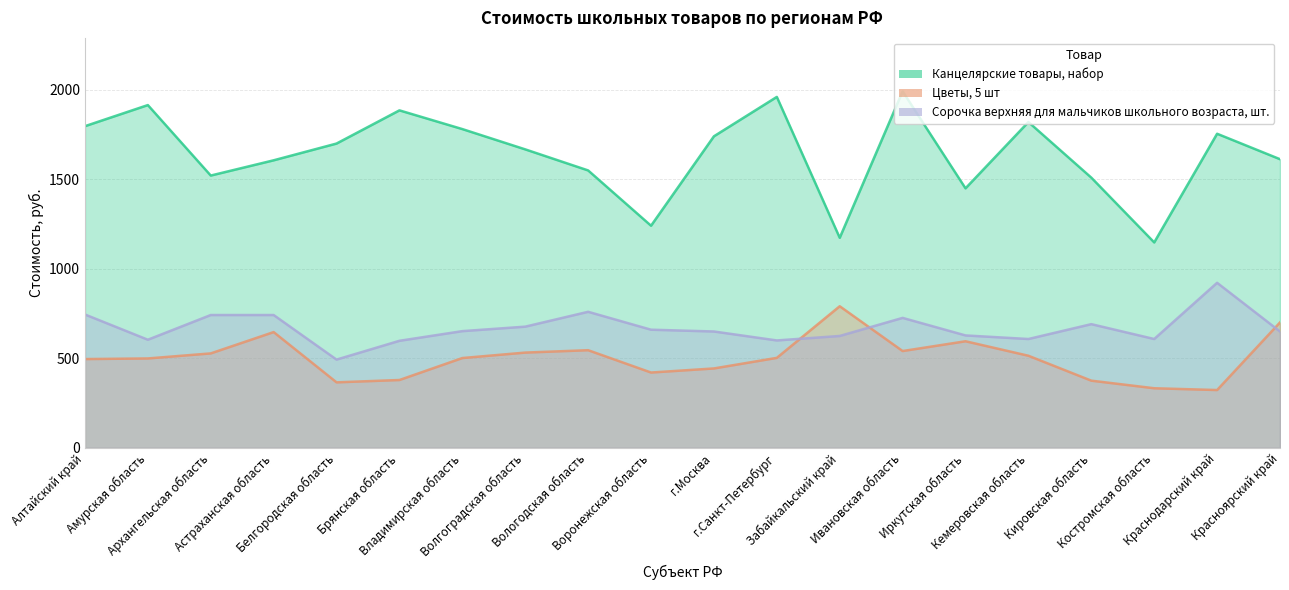

Which series has the largest total across all categories?

Канцелярские товары, набор